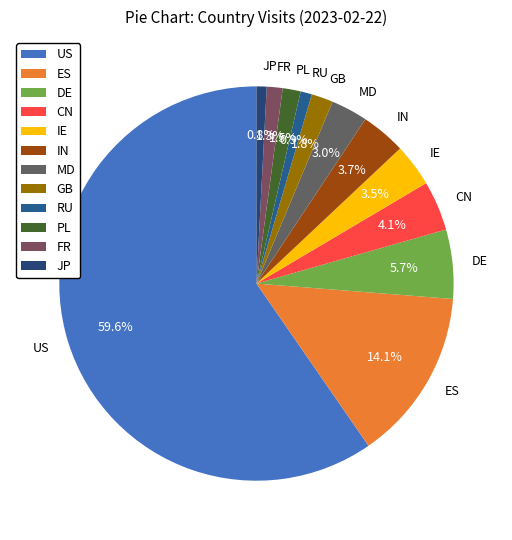

Do FR and PL together represent more than half of the pie?

No